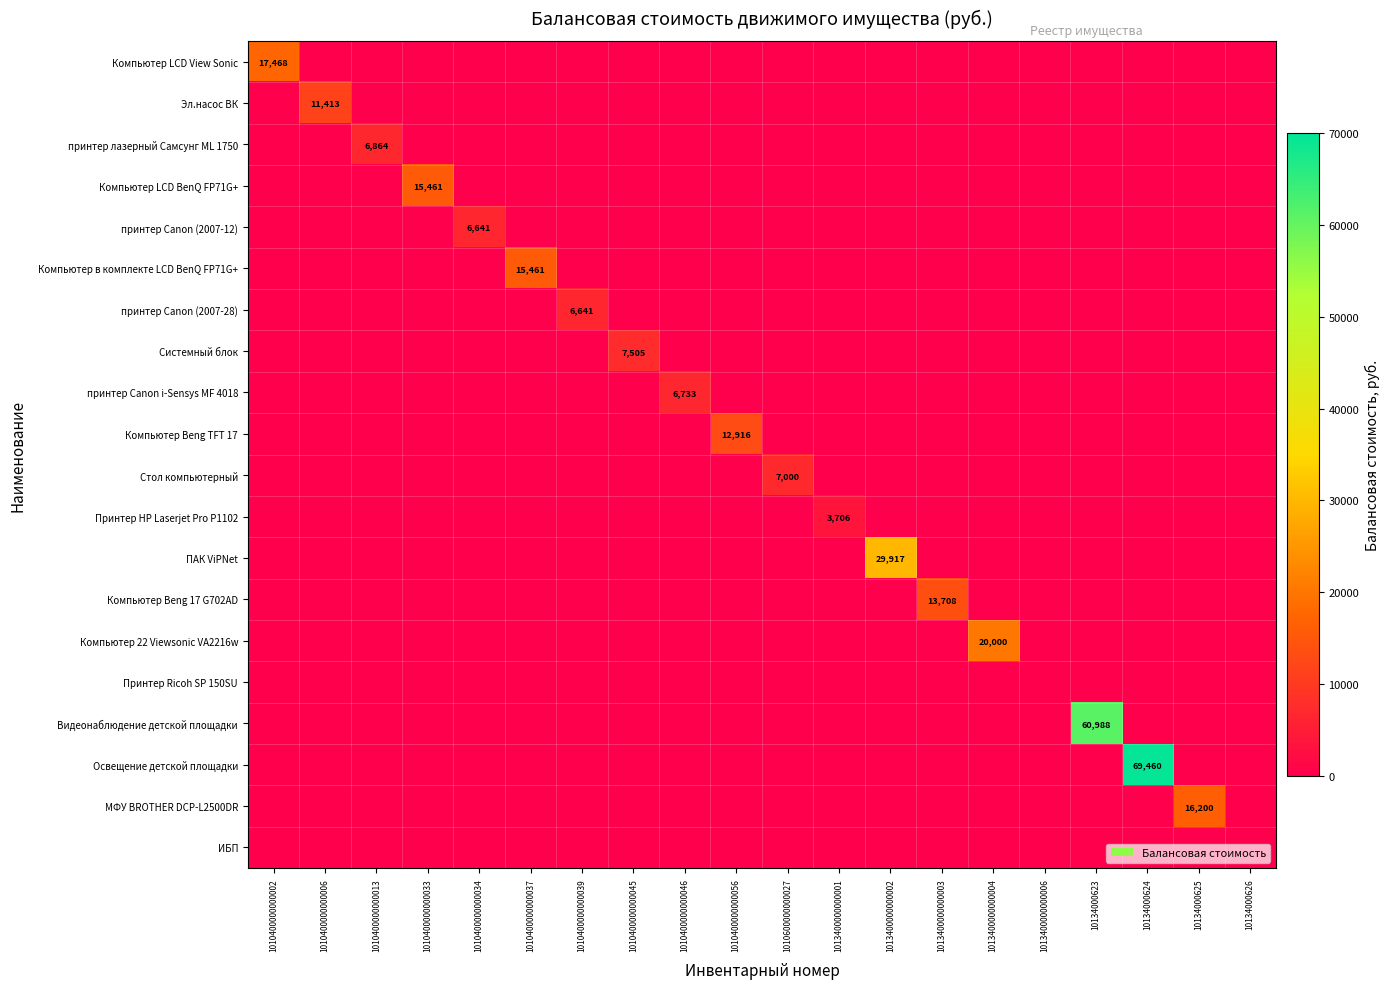

What is the total value across all series at 1010400000000013?

6864.5